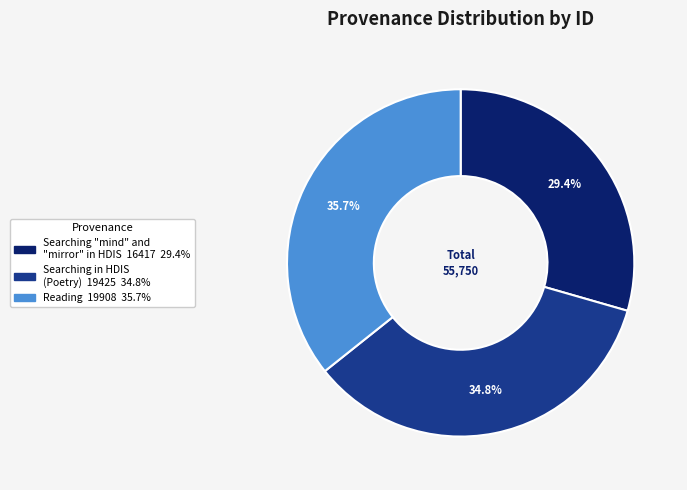

Approximately how many times larger is the value at Searching in HDIS (Poetry) compared to Reading?

1.0